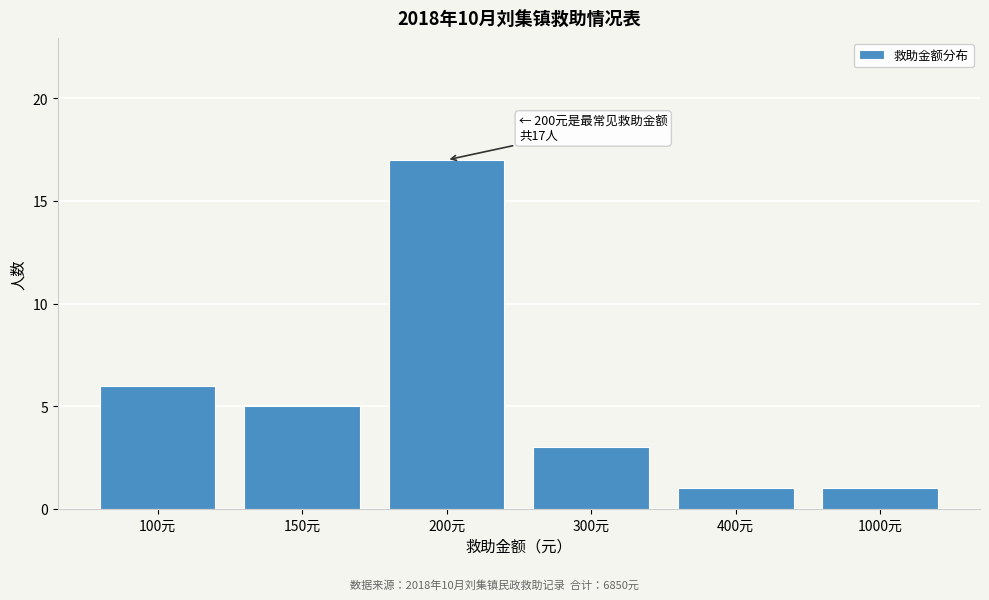

Reading right to left, what are all the values shown in this chart?

1000元=1	400元=1	300元=3	200元=17	150元=5	100元=6